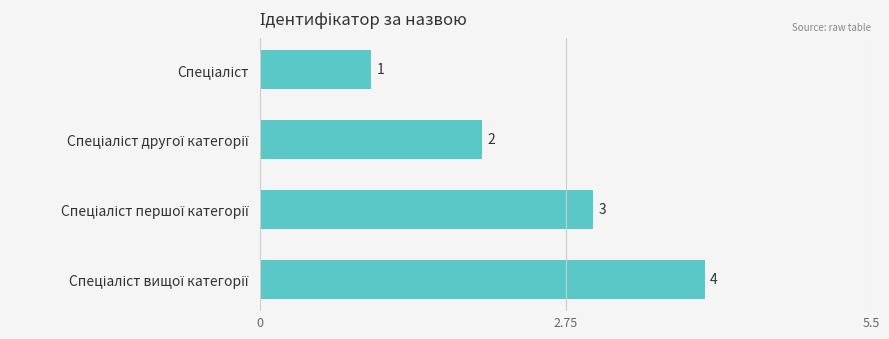

What is the maximum value shown in the chart?

4